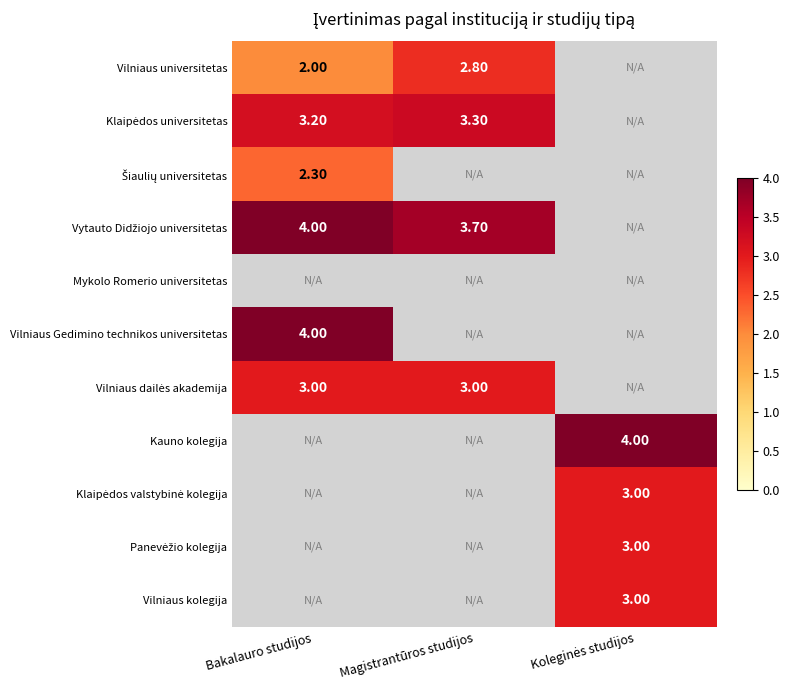

Between Magistrantūros studijos and Koleginės studijos, which series saw the biggest shift?

Kauno kolegija